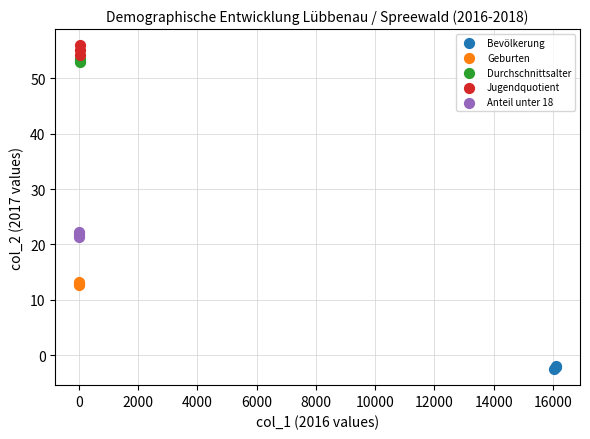

What are all the series names shown in the legend?

Bevölkerung, Geburten, Durchschnittsalter, Jugendquotient, Anteil unter 18